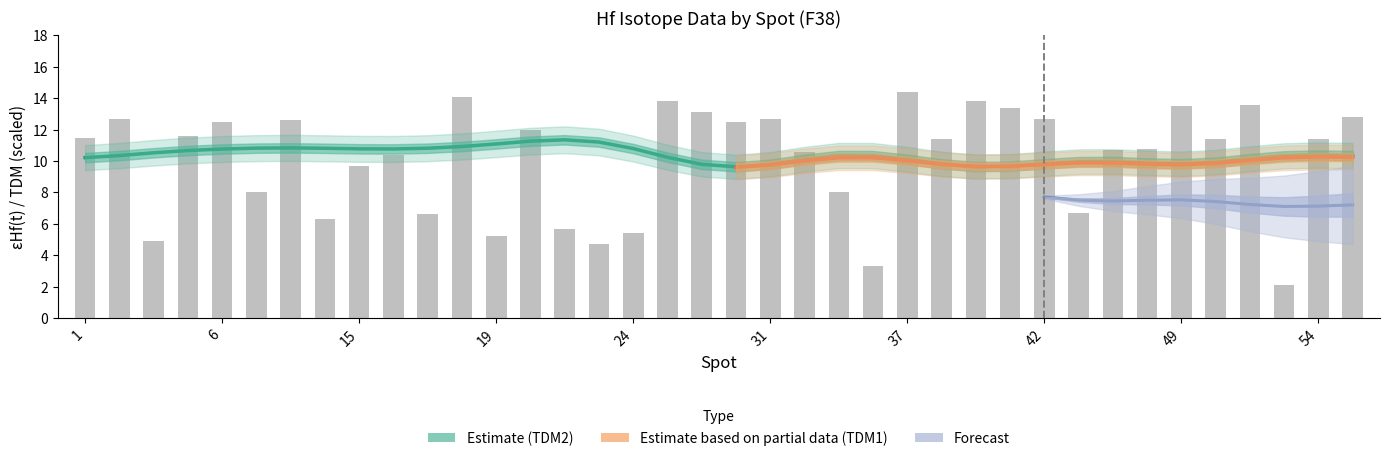

Is it true that TDM2 equals 0.7 at 50?

False